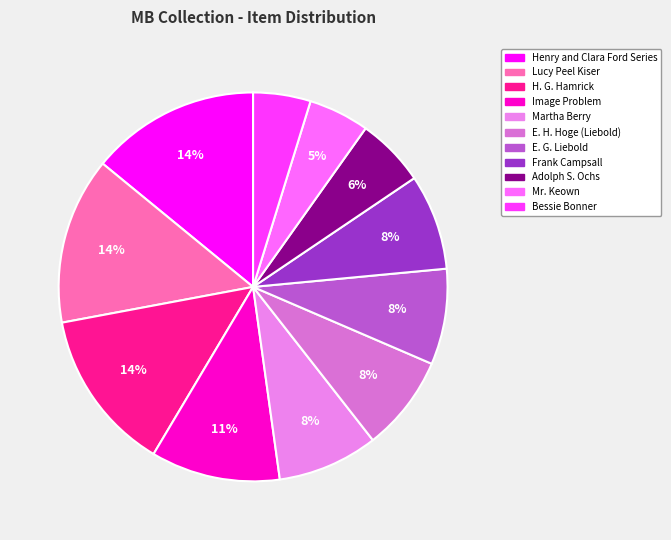

What percentage is the Henry and Clara Ford Series slice, to the nearest percent?

14%